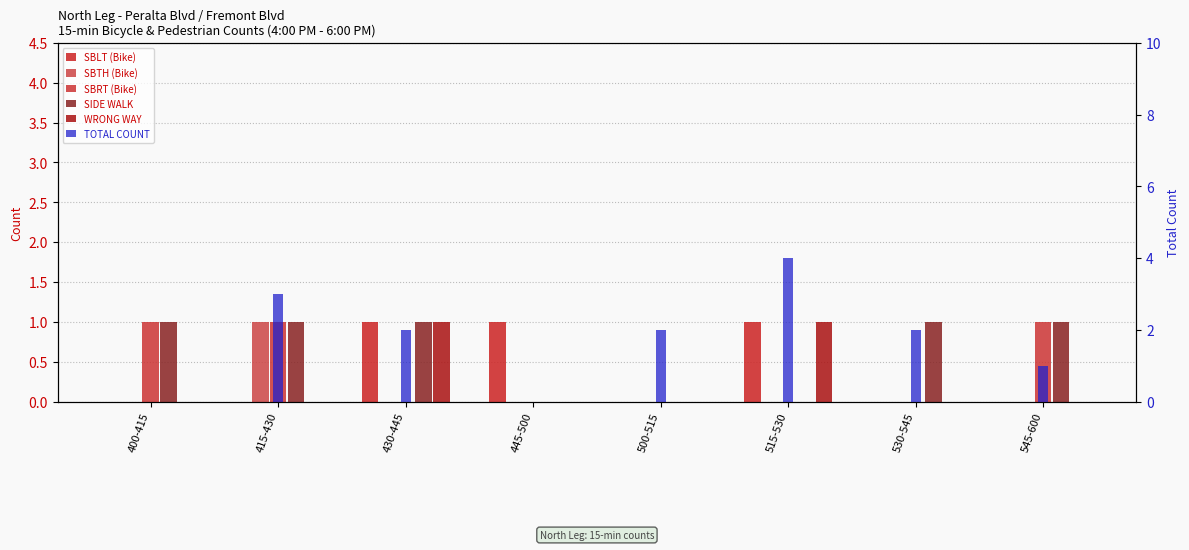

Which series has the largest total across all categories?

TOTAL COUNT